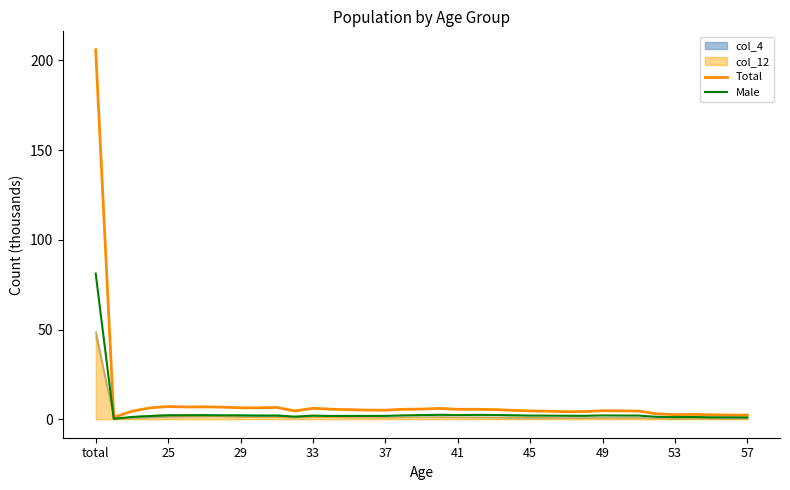

What is the difference between the maximum and minimum values in the Male series?

81.0